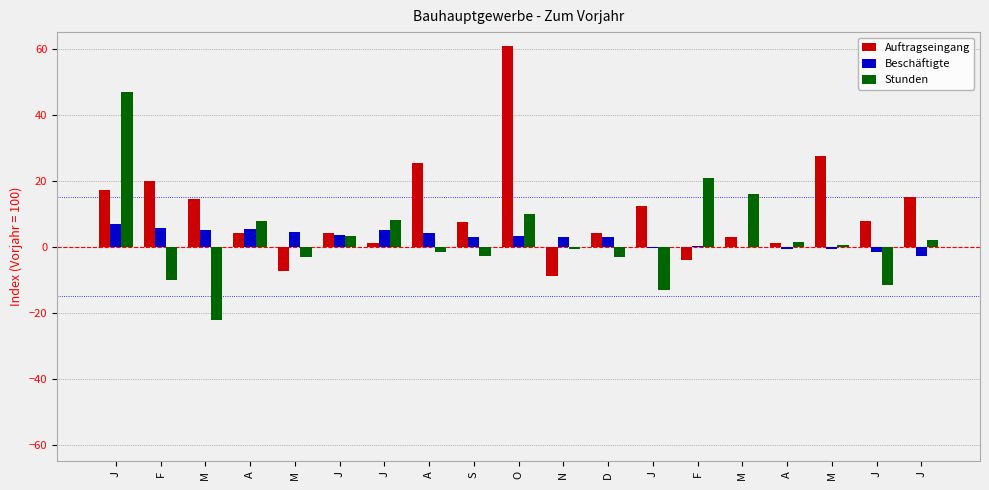

What are all the series names shown in the legend?

Auftragseingang, Beschäftigte, Stunden